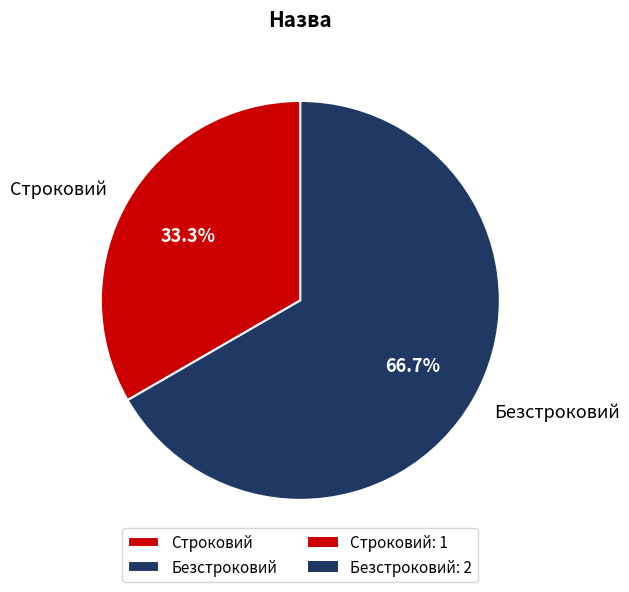

True or false: Безстроковий accounts for 67% of the total.

True